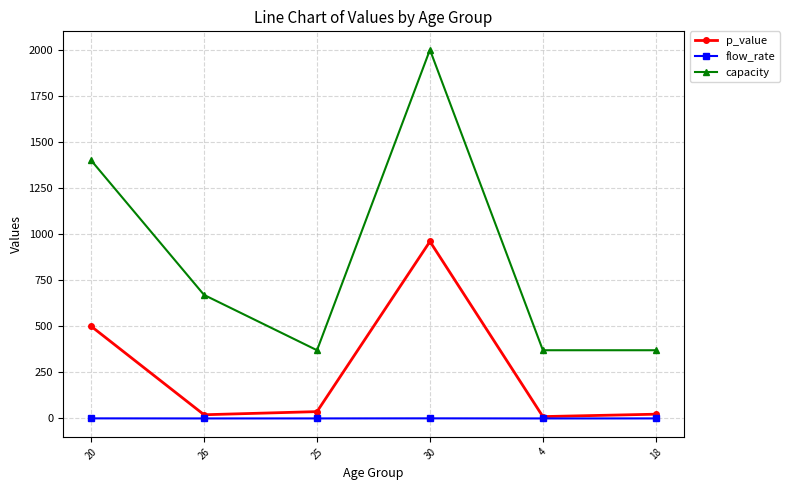

How many categories are shown in the chart?

6